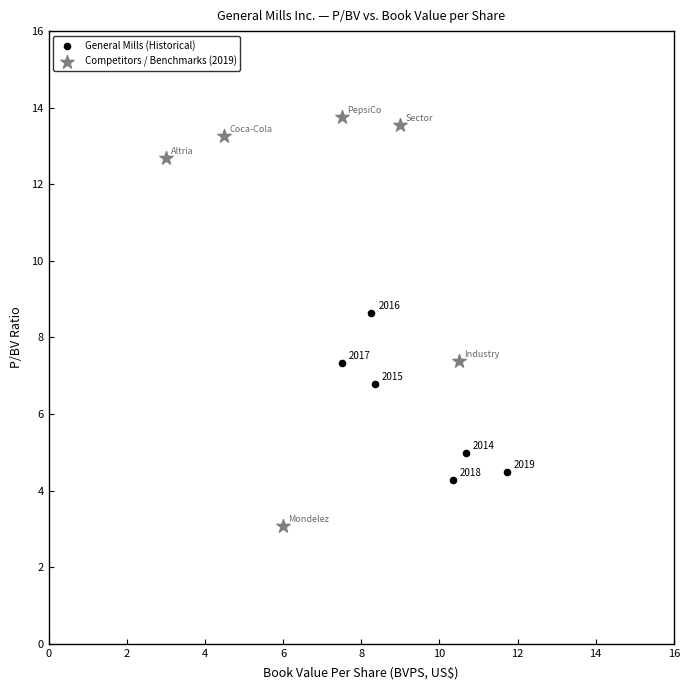

Which series has the widest spread of Y values?

Competitors / Benchmarks (2019)